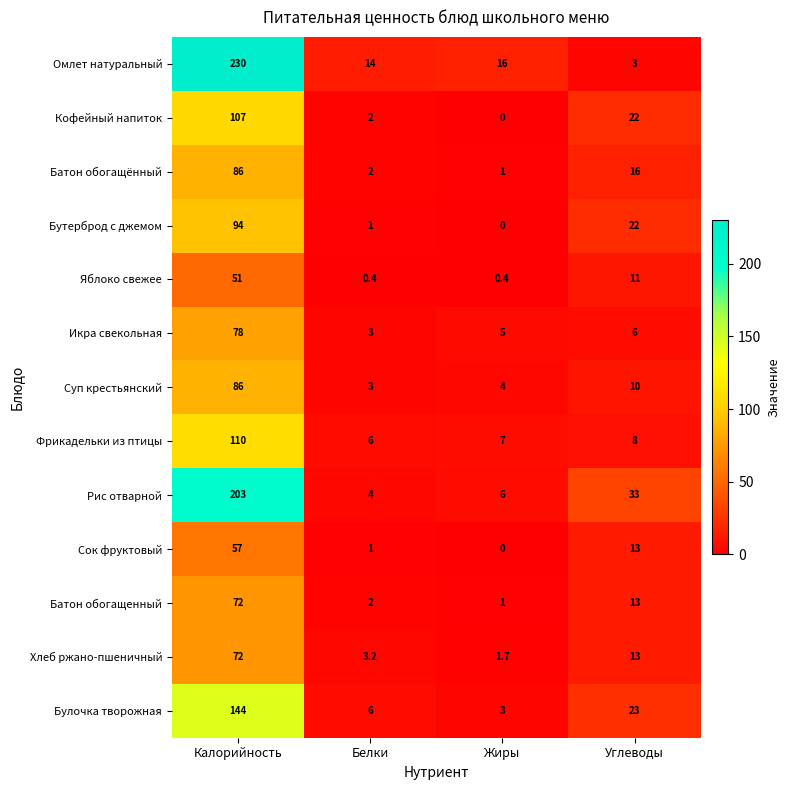

What is the difference between the Батон обогащенный values at Калорийность and Жиры?

71.0